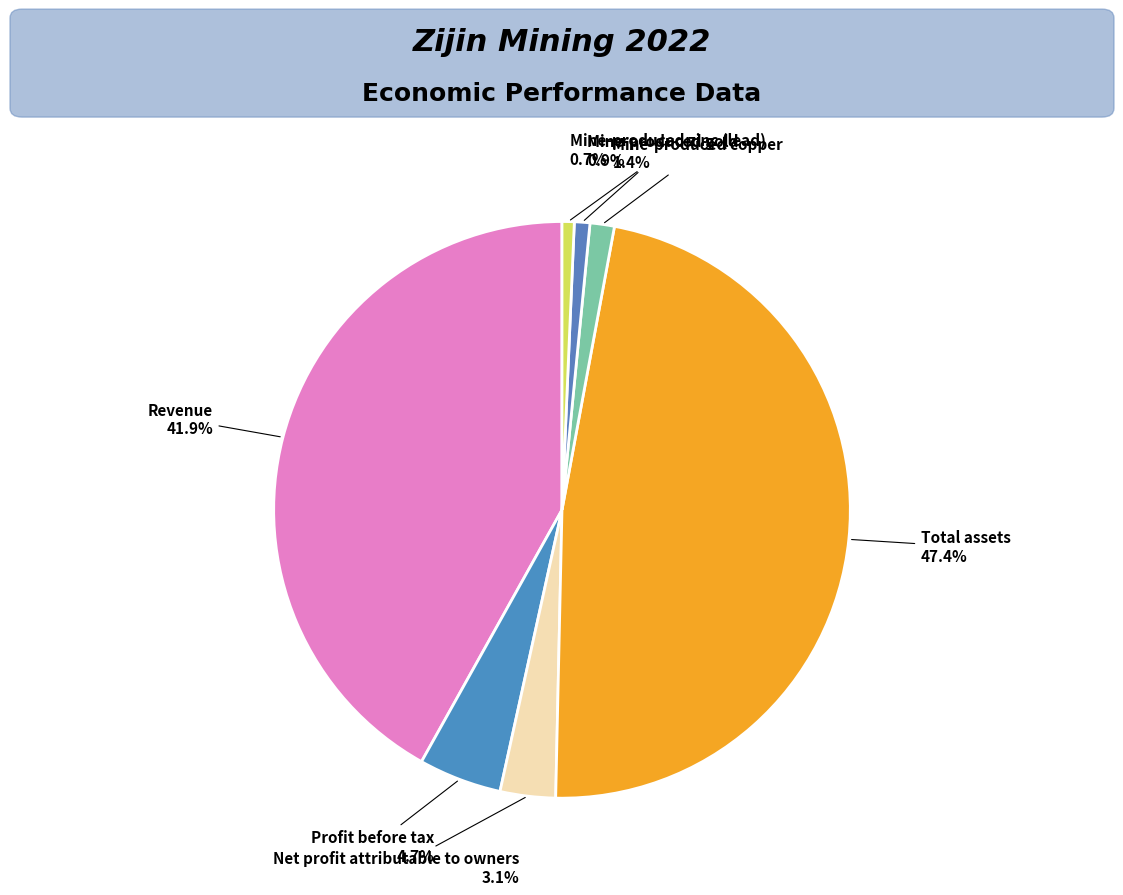

To the nearest percent, what percentage of the pie is Mine-produced zinc (lead)?

1%